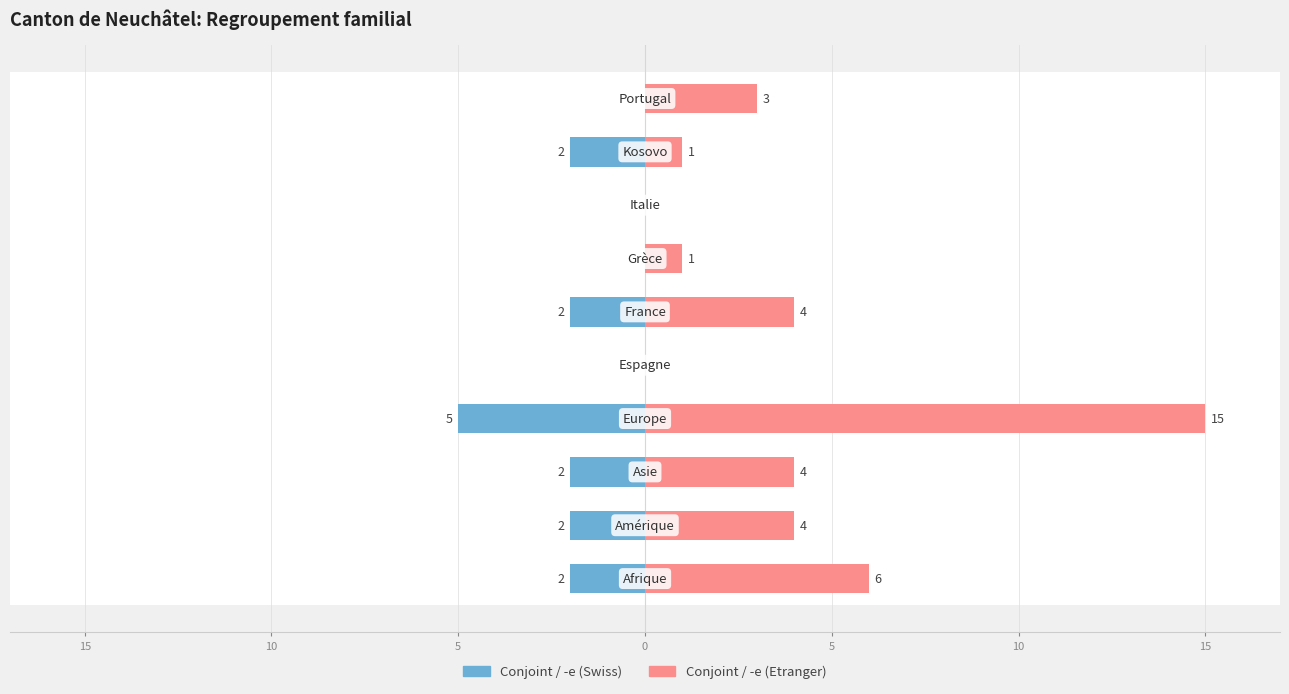

What is the smallest value displayed?

-5